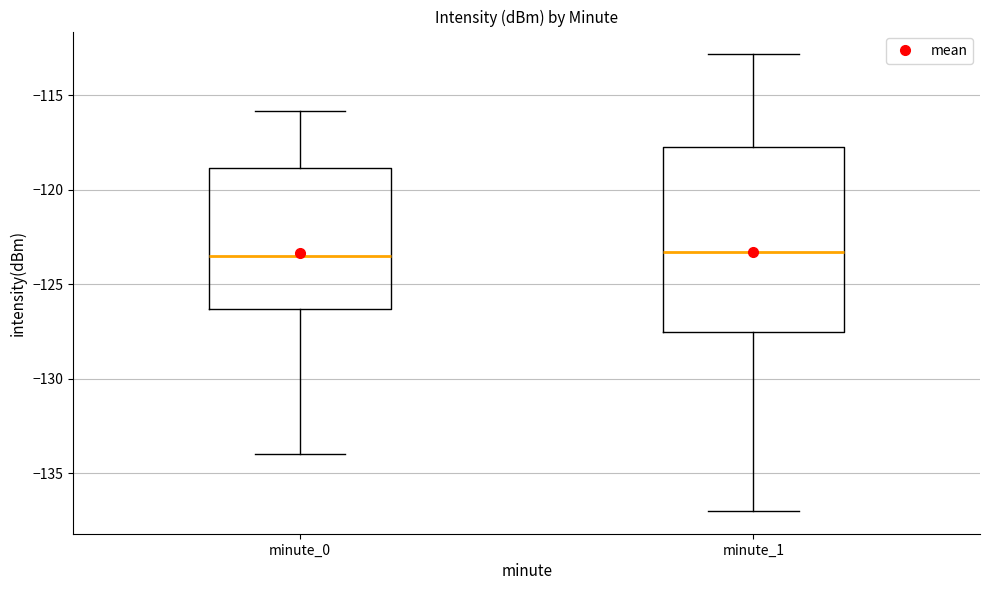

Reading left to right, read every box against the y-axis: the position of its median line, the range the box covers, and the ends of its whiskers. The values are not printed on the chart, so give them approximately, as read against the axis.

minute_0: median -123.5, box -126.5 to -119.0, whiskers -134.0 to -116.0
minute_1: median -123.5, box -127.5 to -117.5, whiskers -137.0 to -113.0